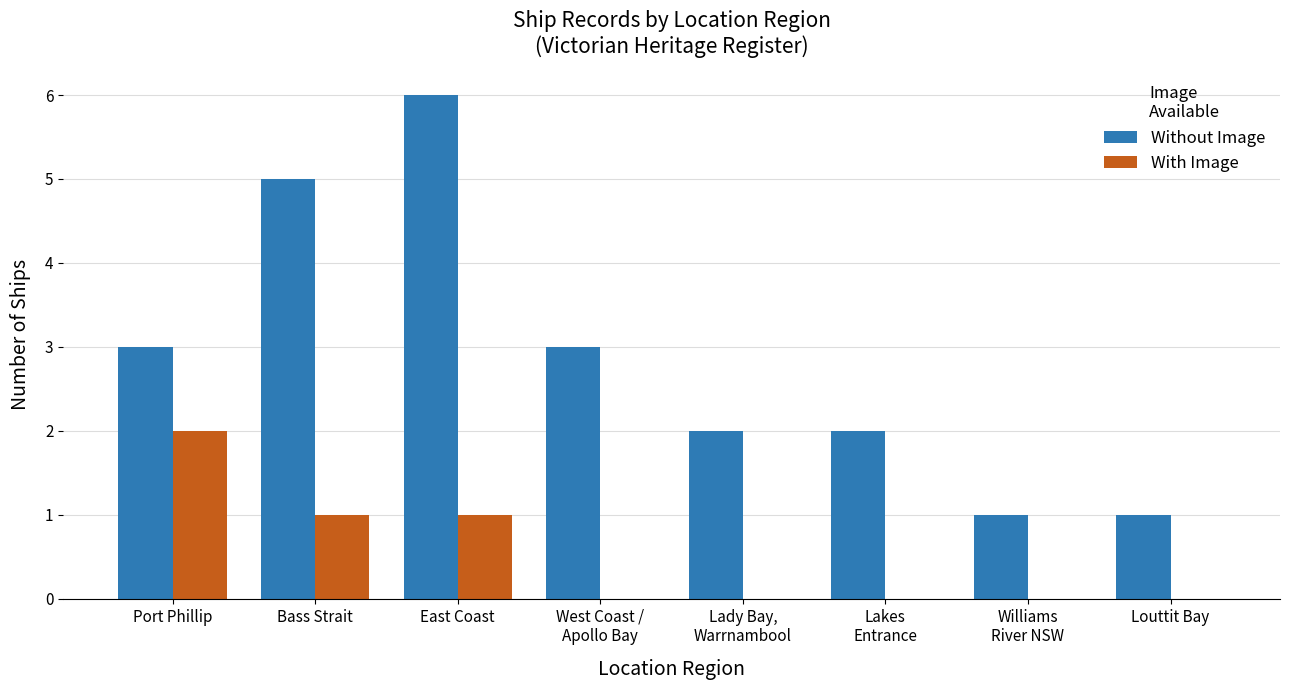

Which series changed the most between Lady Bay,
Warrnambool and Louttit Bay?

Without Image